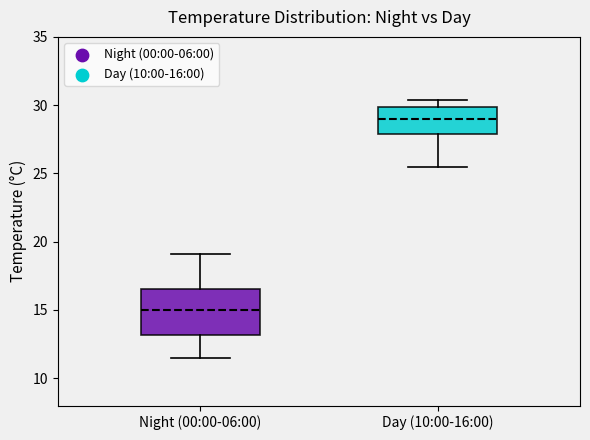

Reading left to right, read every box against the y-axis: the position of its median line, the range the box covers, and the ends of its whiskers. The values are not printed on the chart, so give them approximately, as read against the axis.

Night (00:00-06:00): median 15.0, box 13.0 to 16.5, whiskers 11.5 to 19.0
Day (10:00-16:00): median 29.0, box 28.0 to 30.0, whiskers 25.5 to 30.5